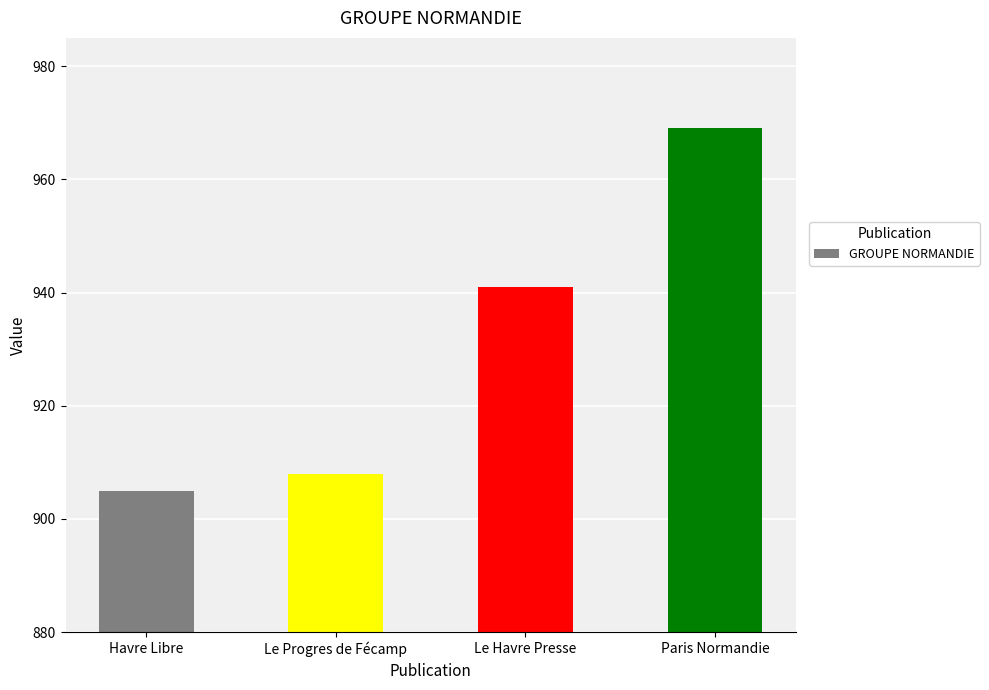

What is the difference between the values at Paris Normandie and Le Progres de Fécamp?

61